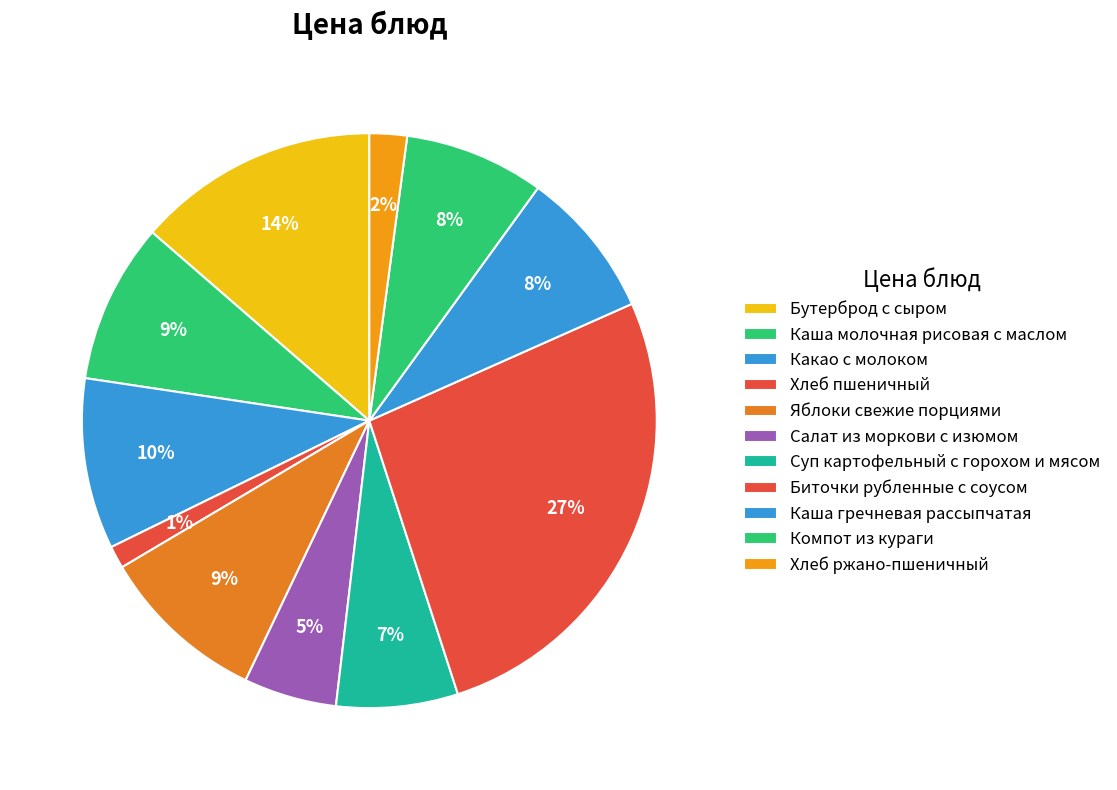

How many segments does this pie chart have?

11